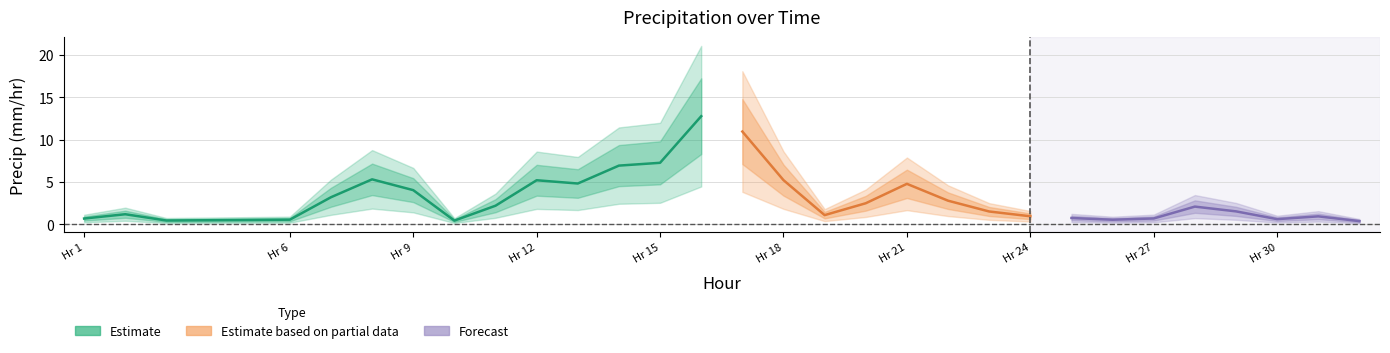

True or false: the data has more than 1 interior local peaks.

True